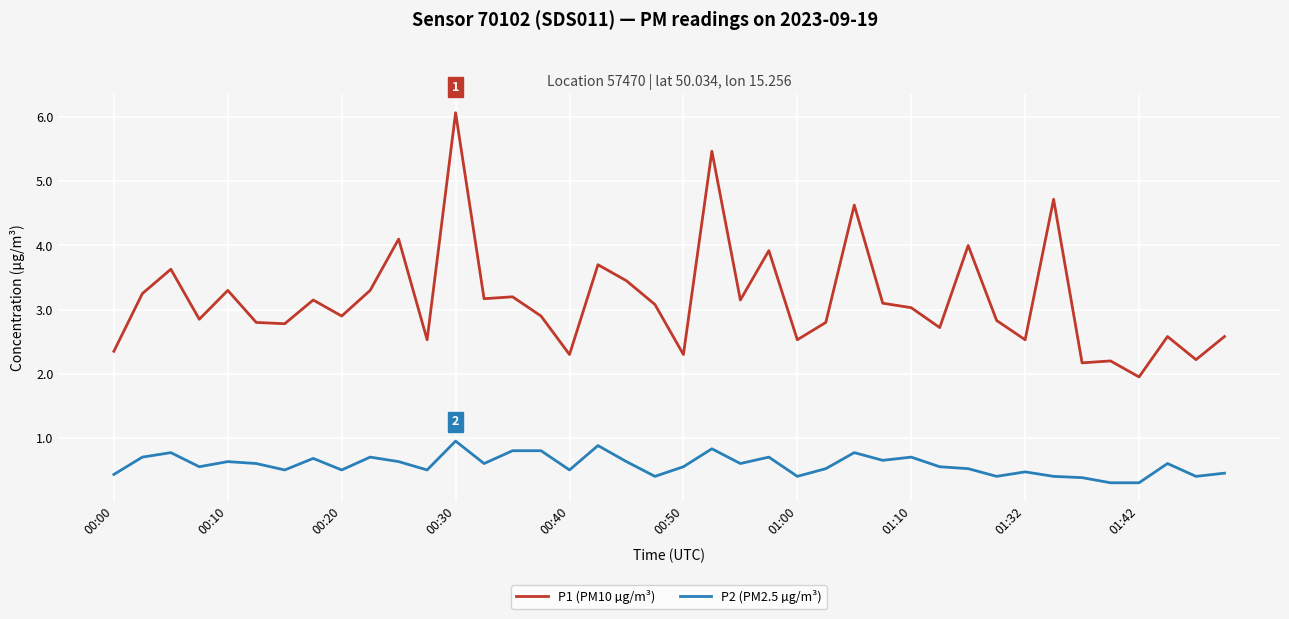

Is this an area chart (filled region under the line)?

No